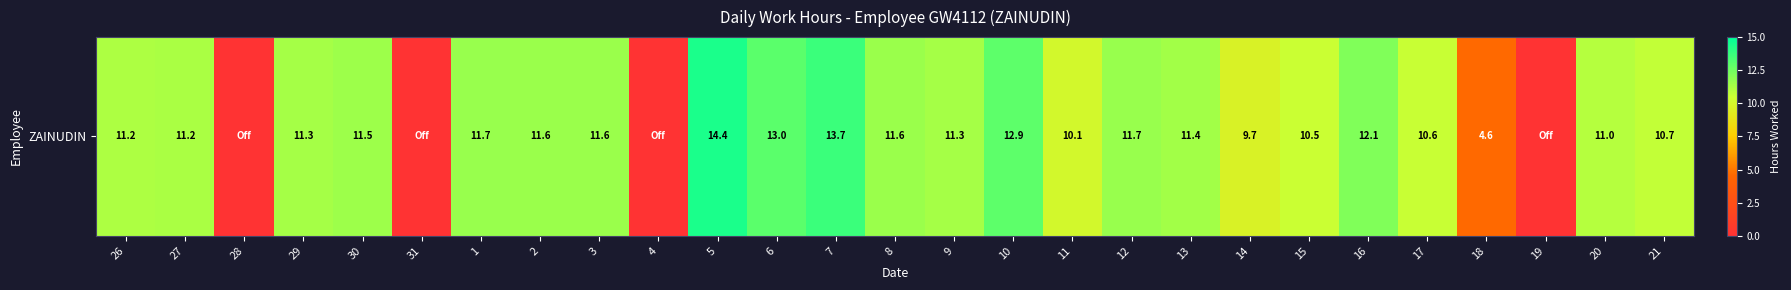

Between 14 and 26, which is larger?

26